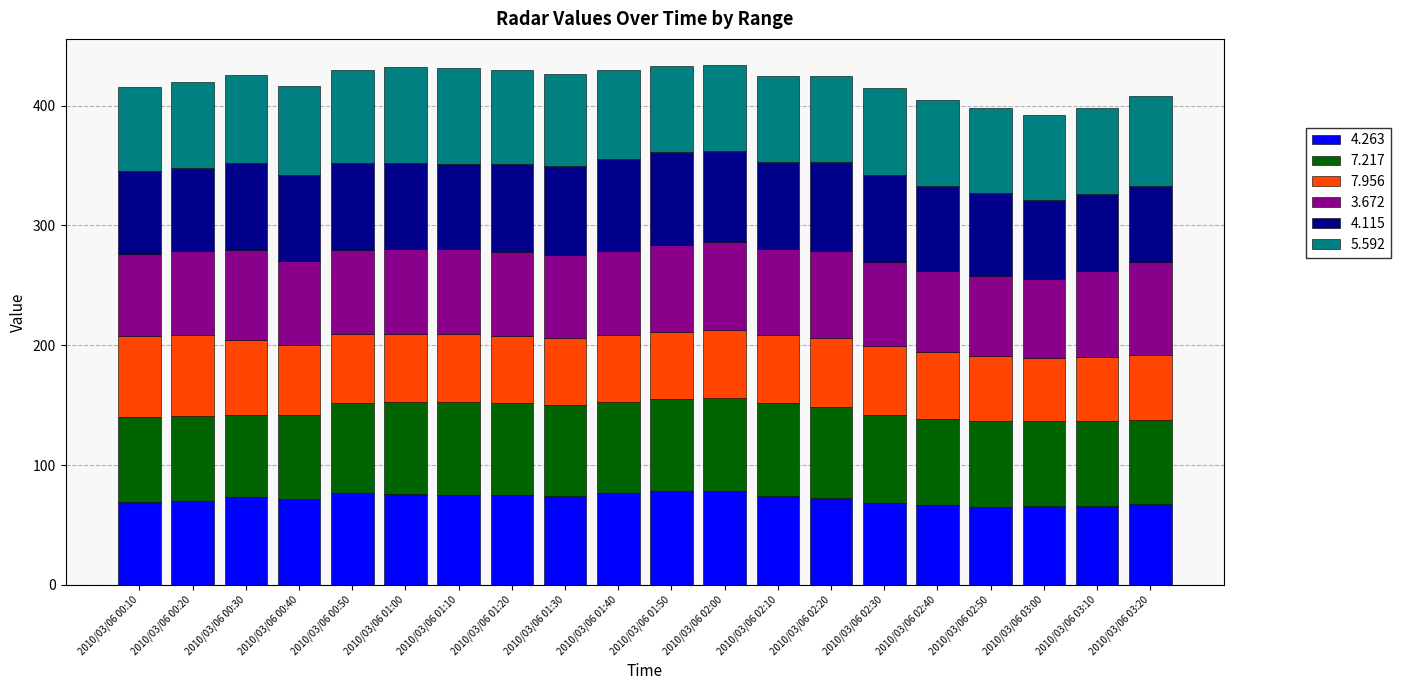

What is the difference between the maximum and minimum values in the 4.263 series?

13.2